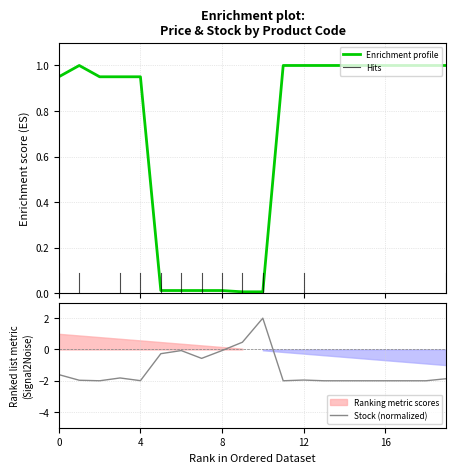

Is it true that Залишок equals -2.8 at 285101913?

False